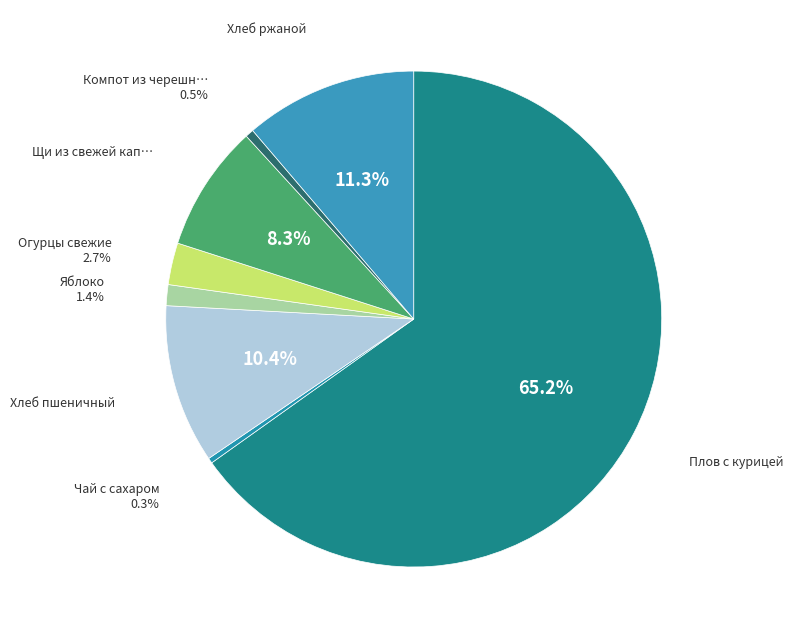

Count the number of slices in the pie.

8